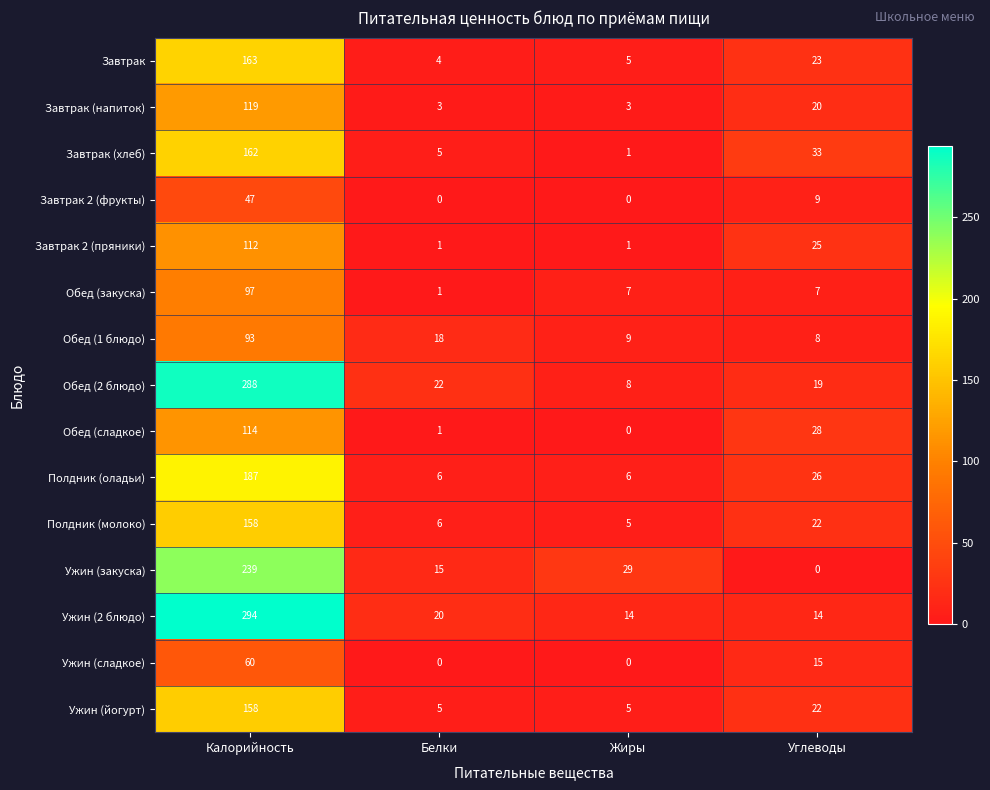

True or false: Завтрак has a value of 5 at Жиры.

True